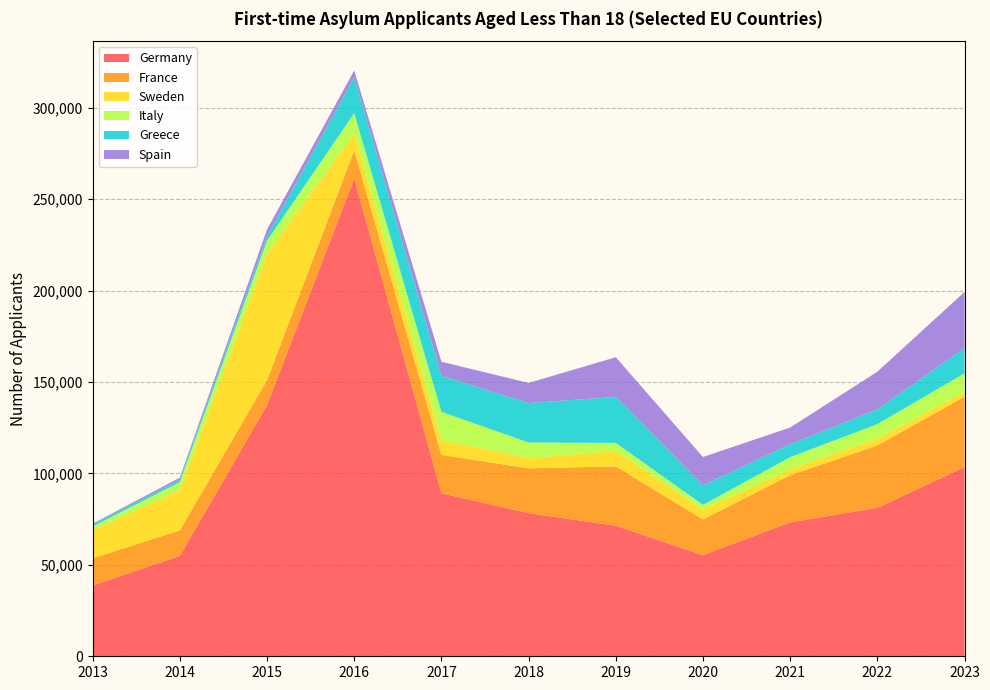

Reading left to right, list all the values displayed in this chart.

Germany: 38700	54910	137415	261320	89175	78270	71390	55315	73245	81210	103465
France: 14870	13940	13590	15240	20960	24525	32440	19550	25750	34070	38495
Sweden: 15210	22075	69130	9385	8060	5560	8545	5285	3370	3845	2480
Italy: 2185	4340	7175	11080	15495	8535	4300	2675	6520	7835	10335
Greece: 1015	1300	2420	19635	19670	21575	25165	10665	7035	8095	13790
Spain: 520	1140	3715	3710	7730	11035	21710	15485	9185	20580	30710